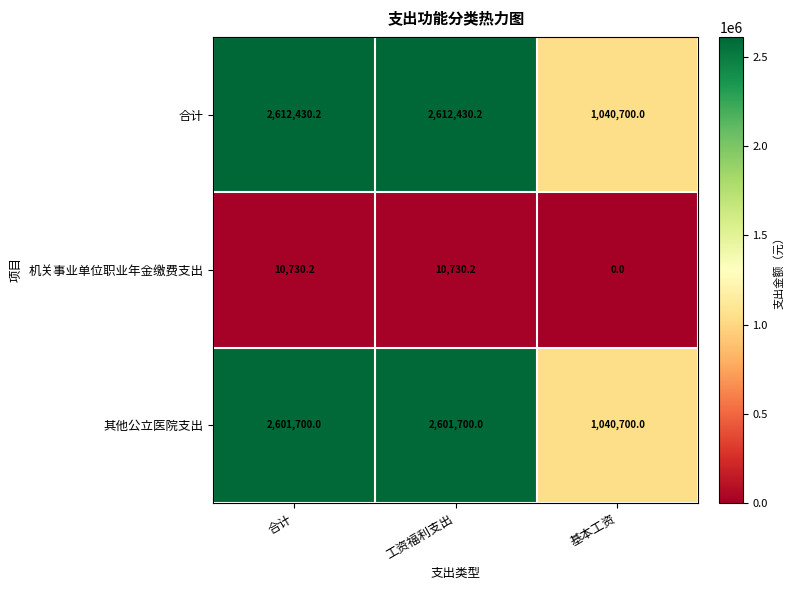

The value of 其他公立医院支出 at 合计 is 633767.1. True or false?

False